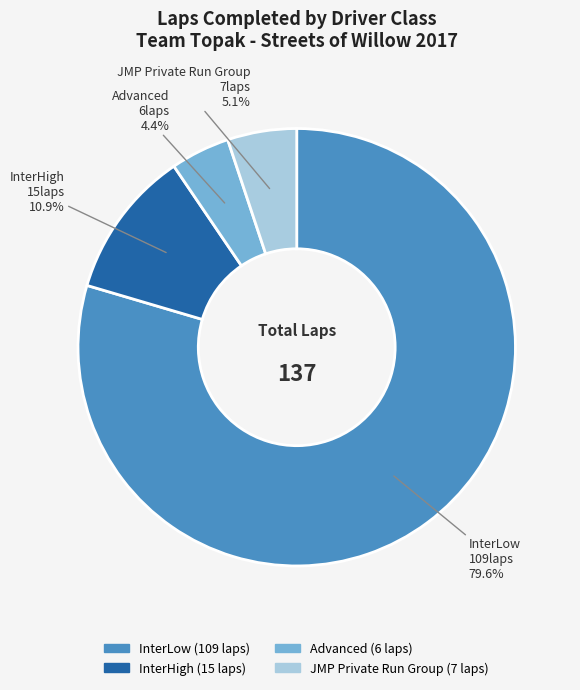

What is the majority slice?

InterLow